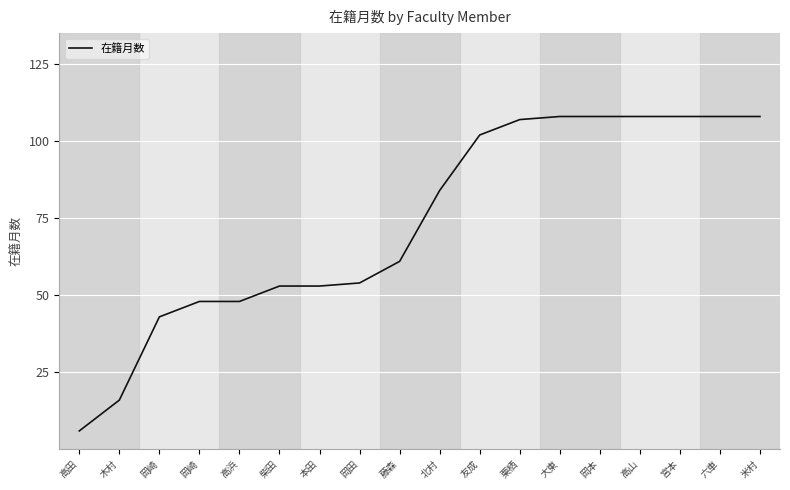

Does the chart have visible grid lines?

Yes